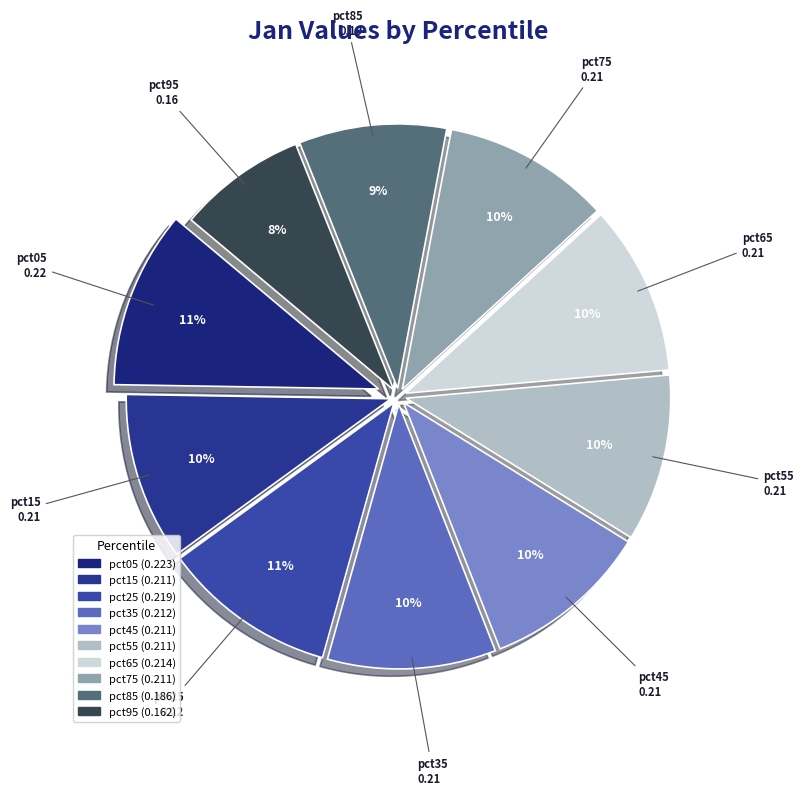

Count the number of slices in the pie.

10